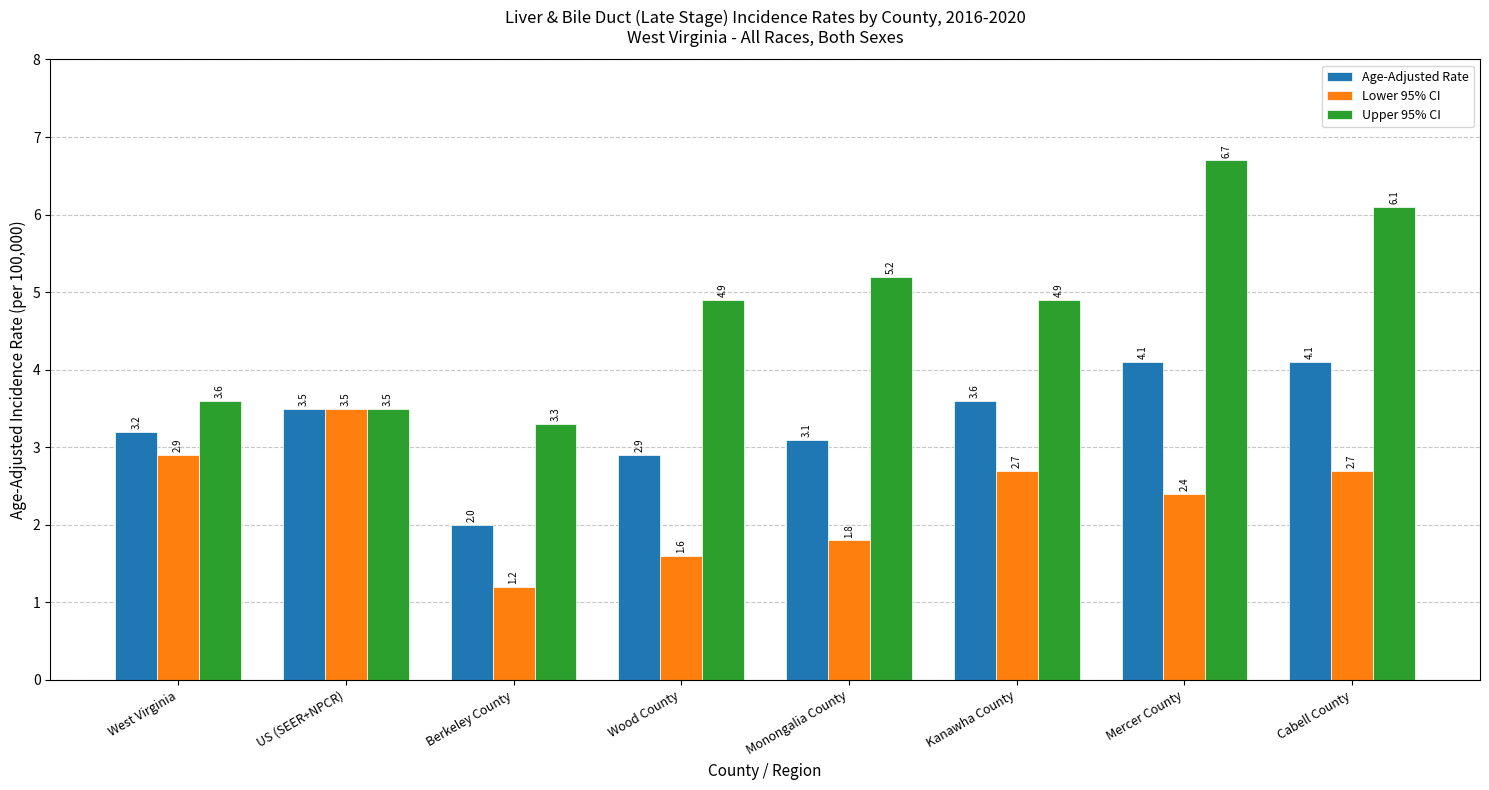

Rank the series at Cabell County from lowest to highest value.

Lower 95% CI, Age-Adjusted Rate, Upper 95% CI